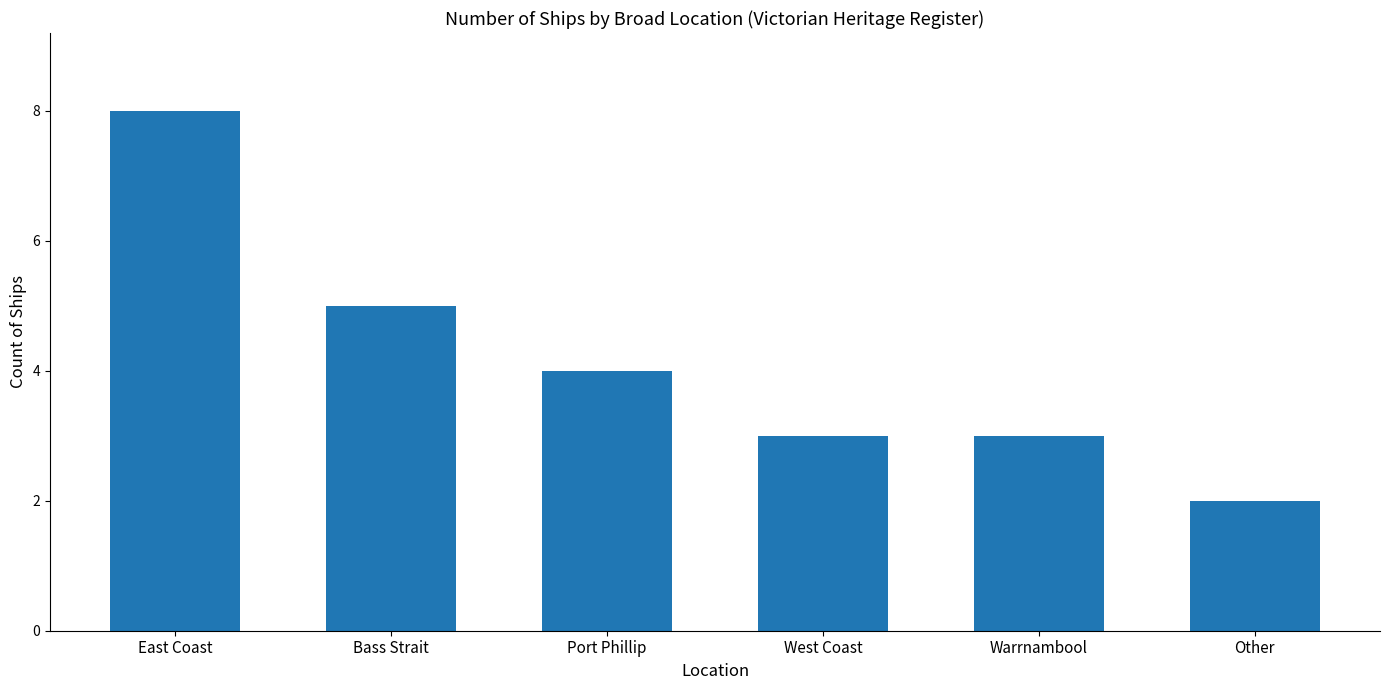

What is the difference between the values at West Coast and East Coast?

5